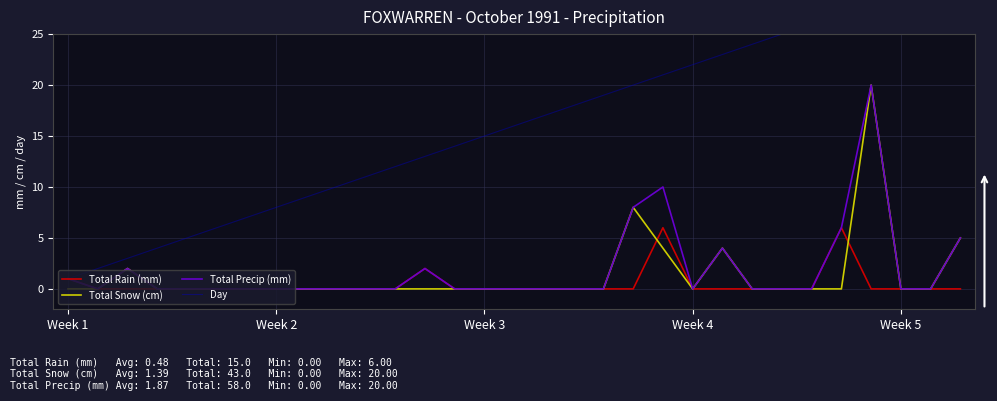

What position from the left is Week 3?

15